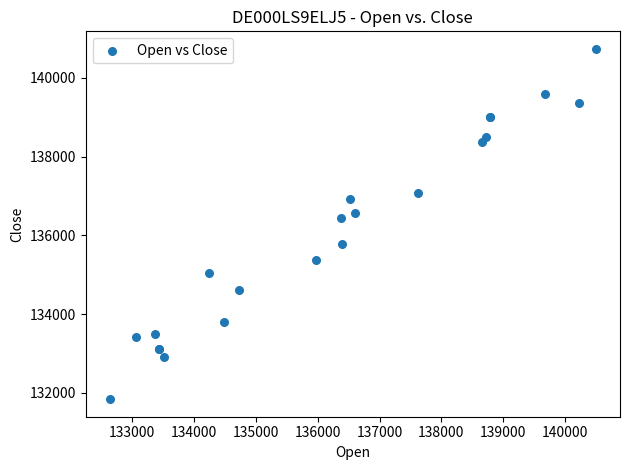

What Y value in the scatter plot is closest to 136287?

136430